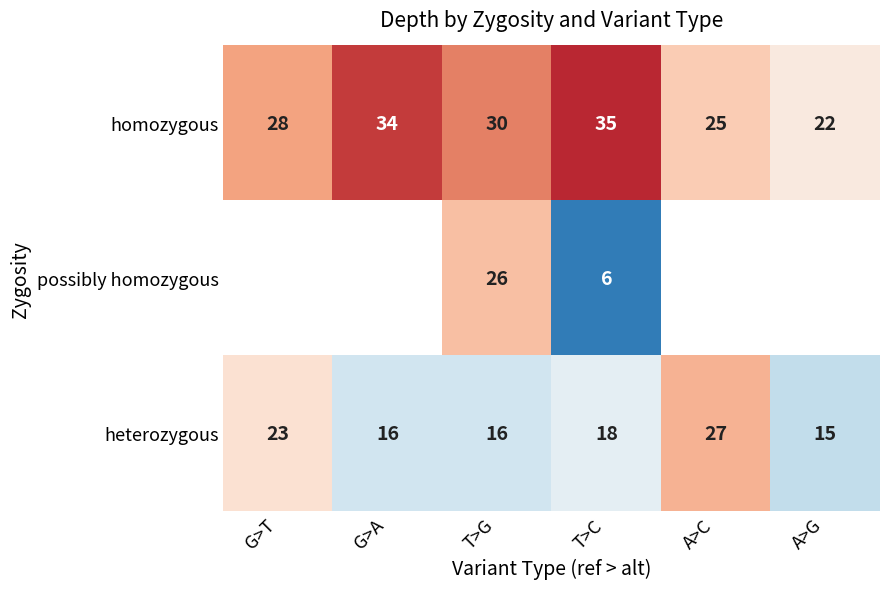

What is the difference between the highest and lowest values at T>C?

29